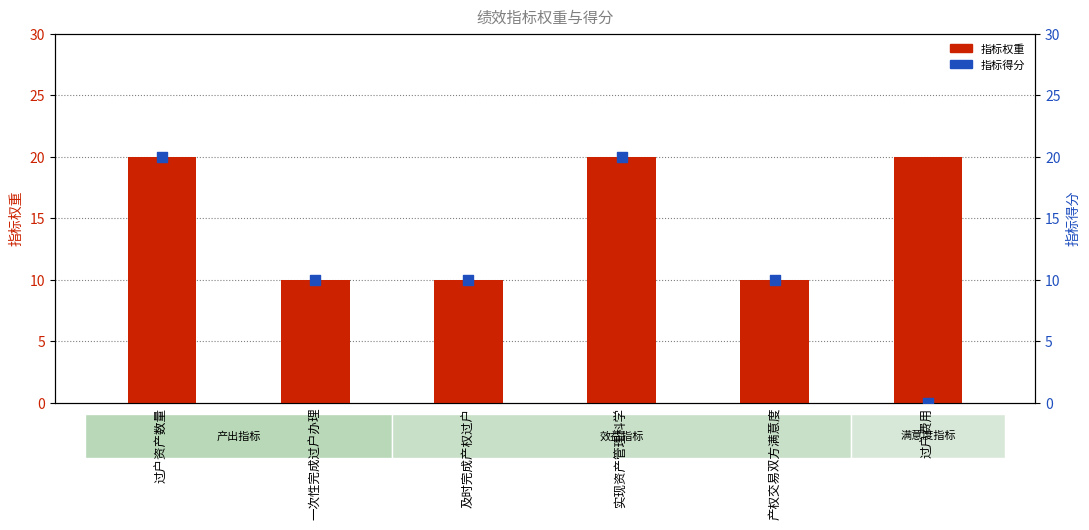

At how many categories does at least one series exceed 13?

3